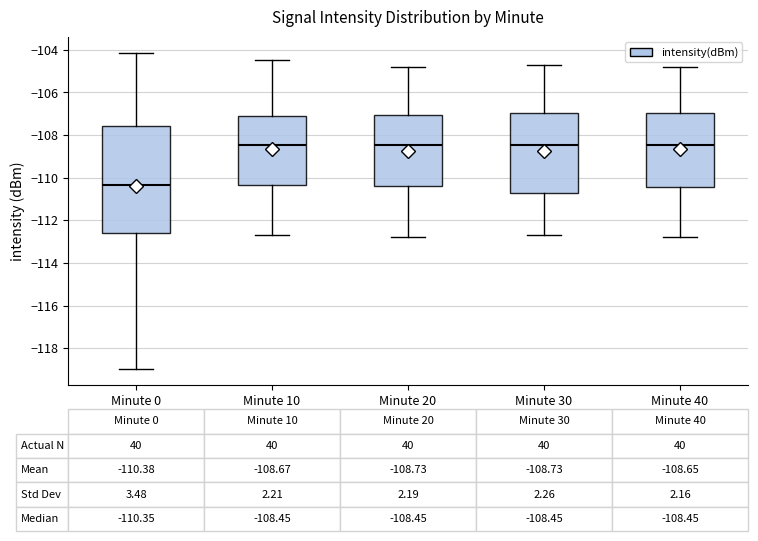

Which box's median line is the lowest?

Minute 0